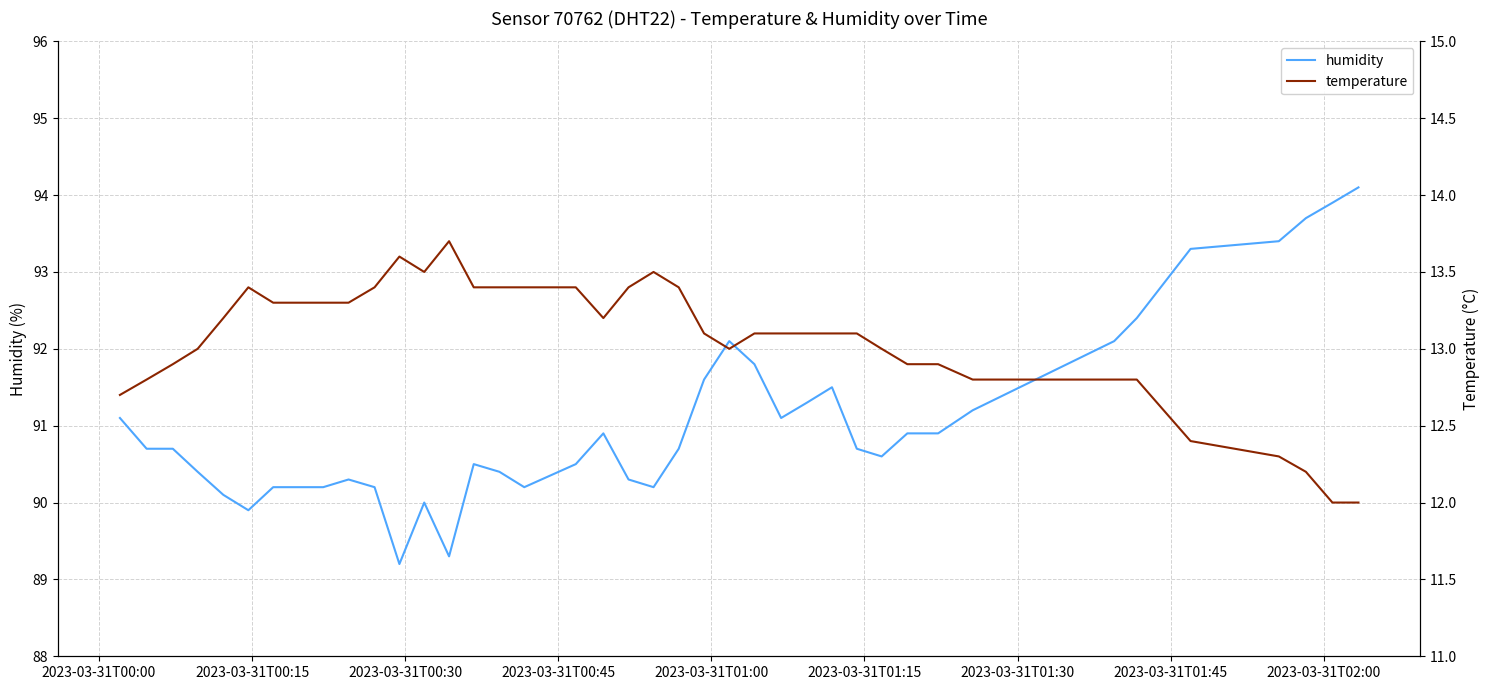

Reading right to left, what are all the values shown in this chart?

humidity: 94.1	93.9	93.7	93.4	93.3	92.4	92.1	91.2	90.9	90.9	90.6	90.7	91.5	91.3	91.1	91.8	92.1	91.6	90.7	90.2	90.3	90.9	90.5	90.2	90.4	90.5	89.3	90.0	89.2	90.2	90.3	90.2	90.2	90.2	89.9	90.1	90.4	90.7	90.7	91.1
temperature: 12.0	12.0	12.2	12.3	12.4	12.8	12.8	12.8	12.9	12.9	13.0	13.1	13.1	13.1	13.1	13.1	13.0	13.1	13.4	13.5	13.4	13.2	13.4	13.4	13.4	13.4	13.7	13.5	13.6	13.4	13.3	13.3	13.3	13.3	13.4	13.2	13.0	12.9	12.8	12.7